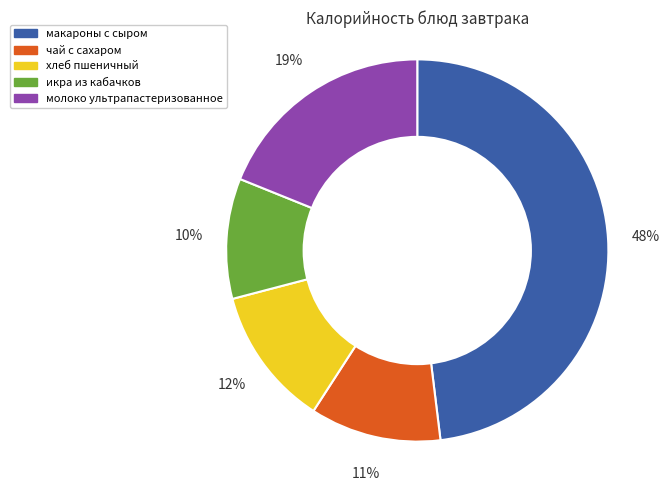

Is it true that молоко ультрапастеризованное is 5% of the pie?

False